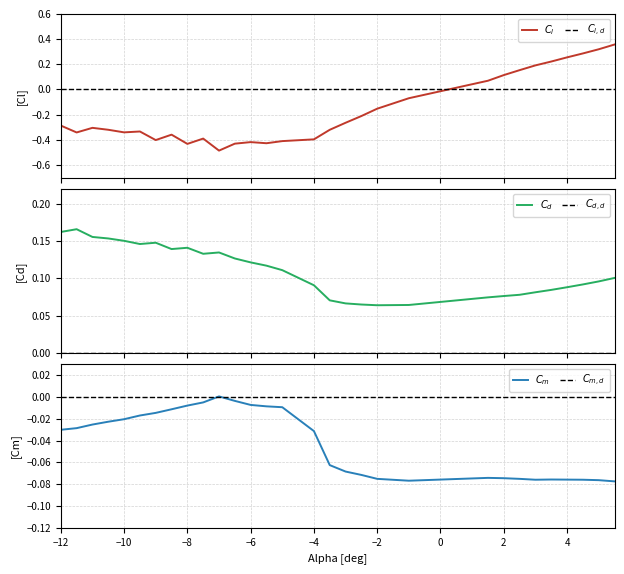

What is the average value of the $C_l$ series?

-0.2